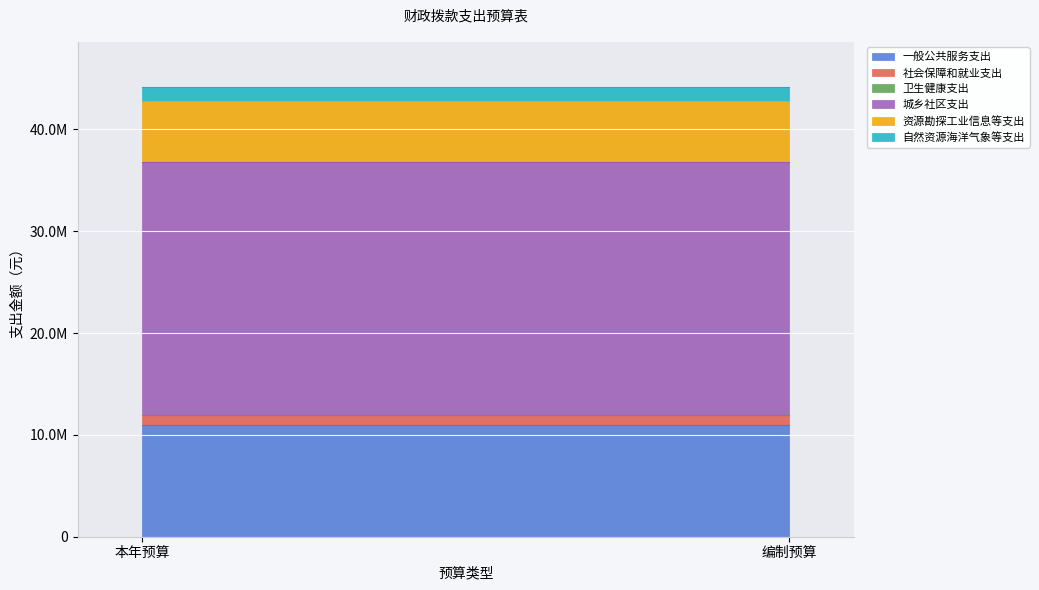

Where is 城乡社区支出 nearest to the value 24825000?

本年预算